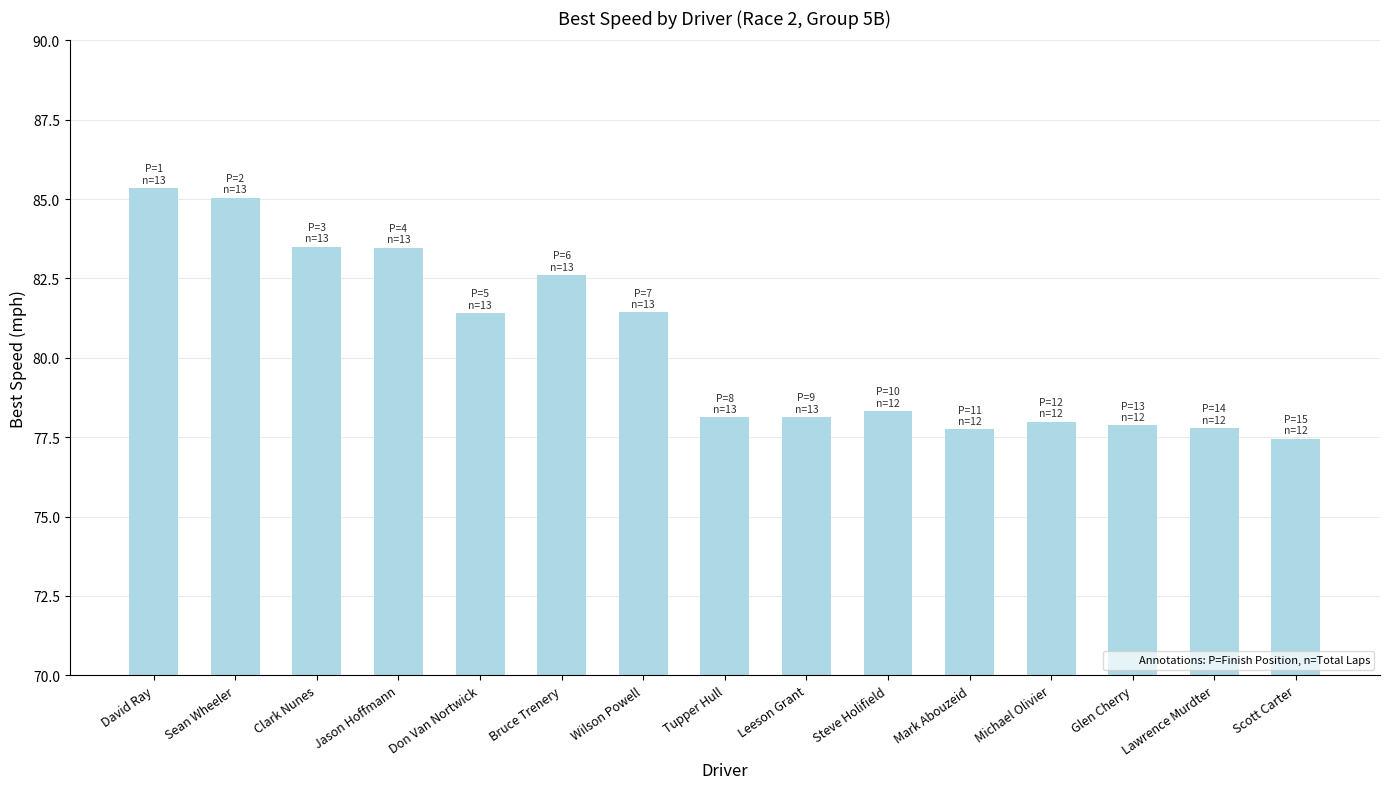

What position from the left is Leeson Grant?

9